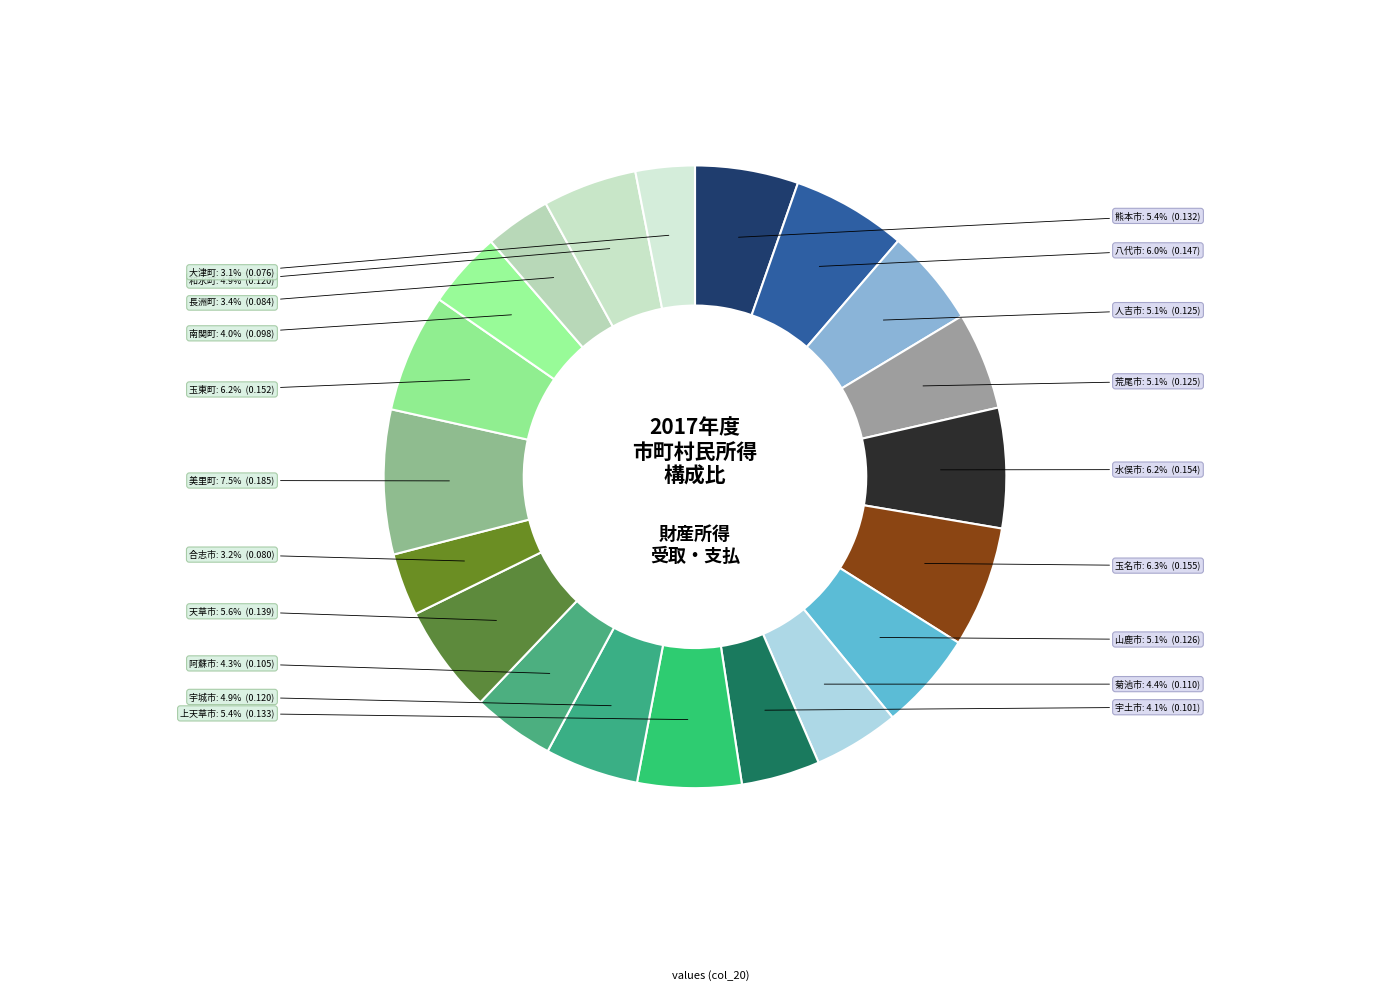

Count the number of slices in the pie.

20